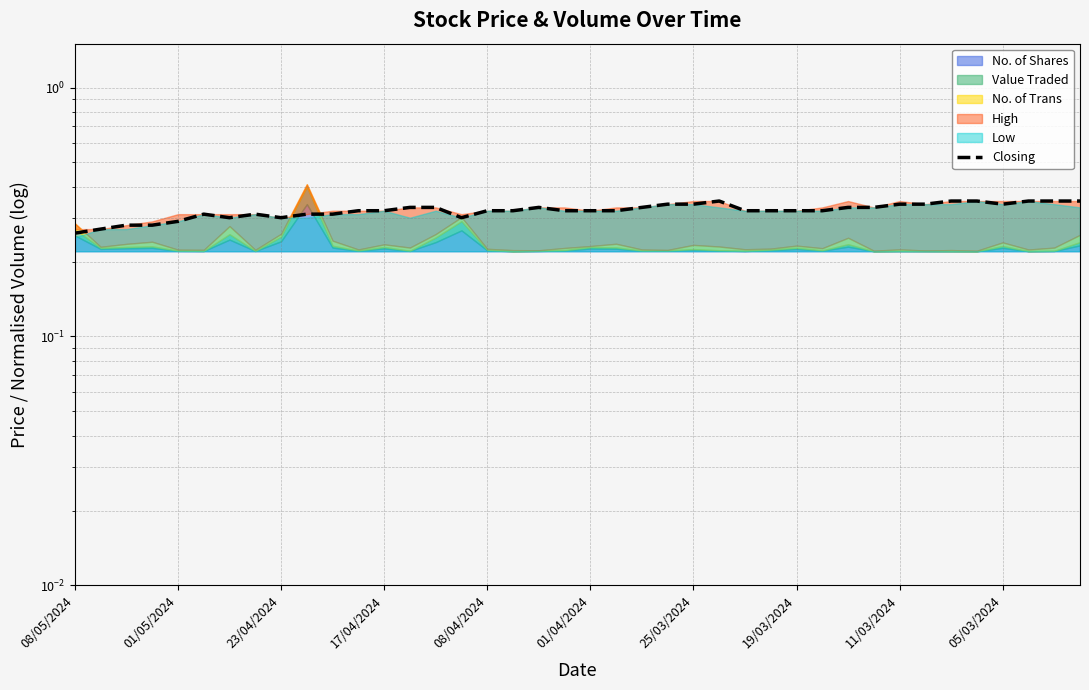

The value at 01/05/2024 is 0.3. True or false?

True